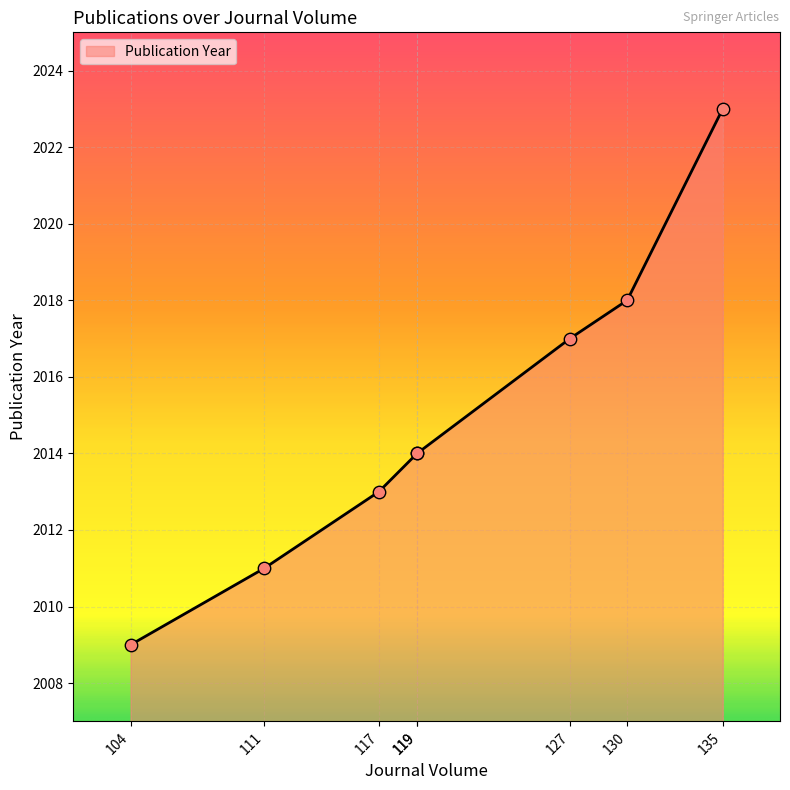

Which has a higher value, 135 or 130?

135